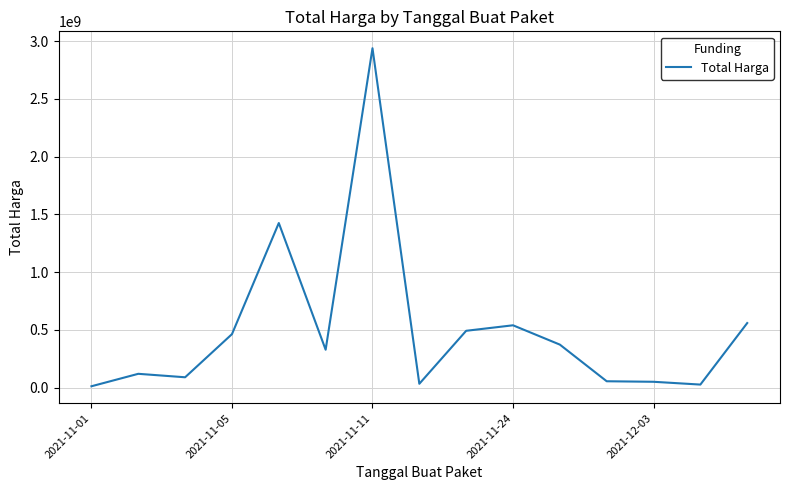

What is the greatest value displayed?

2938963240